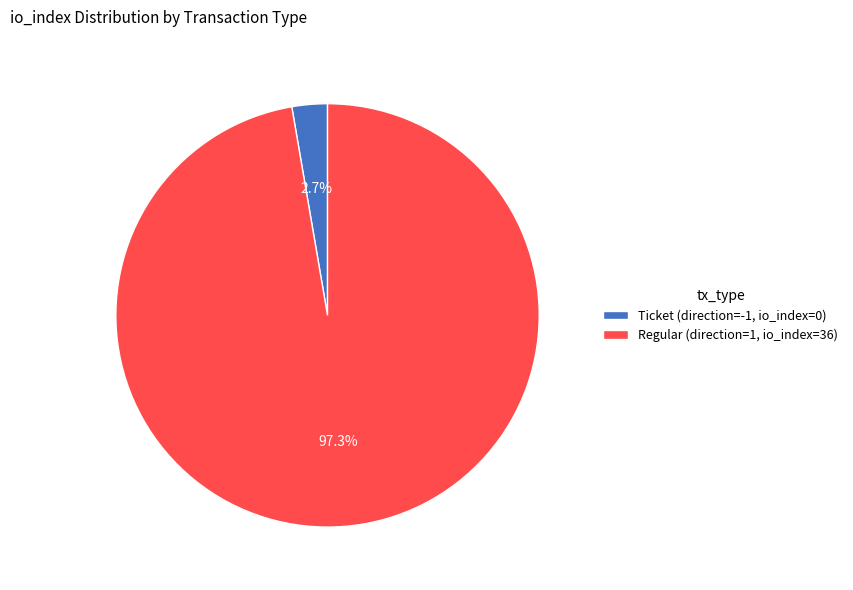

Between Regular (direction=1, io_index=36) and Ticket (direction=-1, io_index=0), which is larger?

Regular (direction=1, io_index=36)